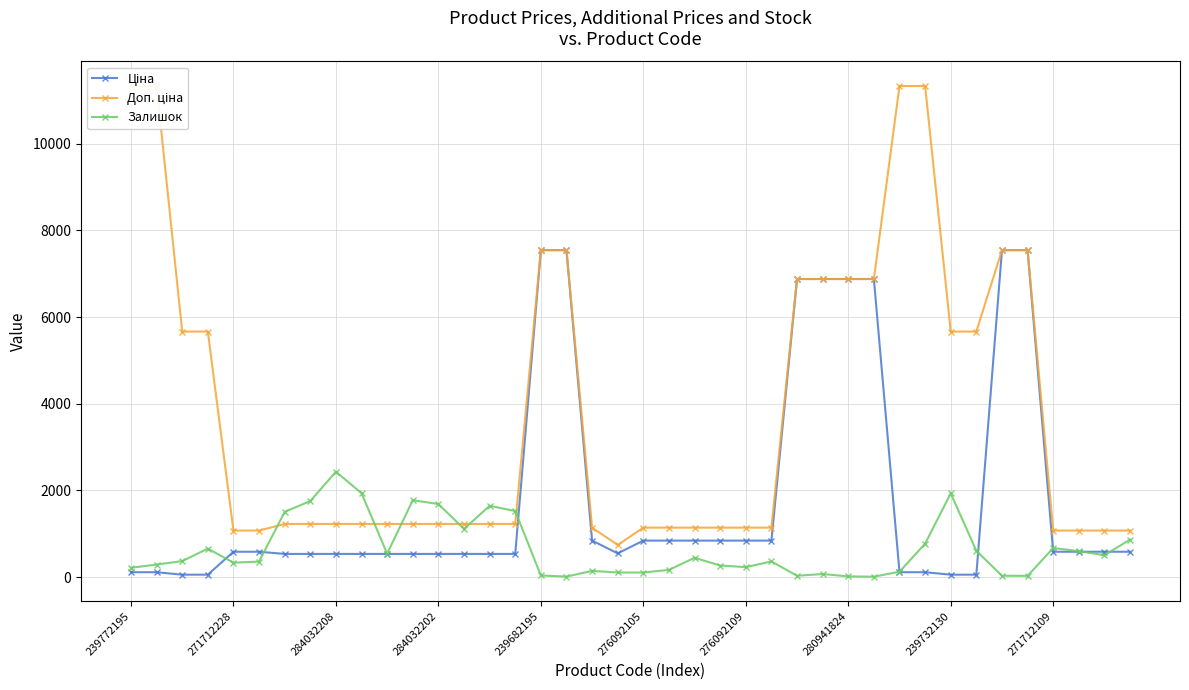

Where does the Ціна series first go above 585?

271712228